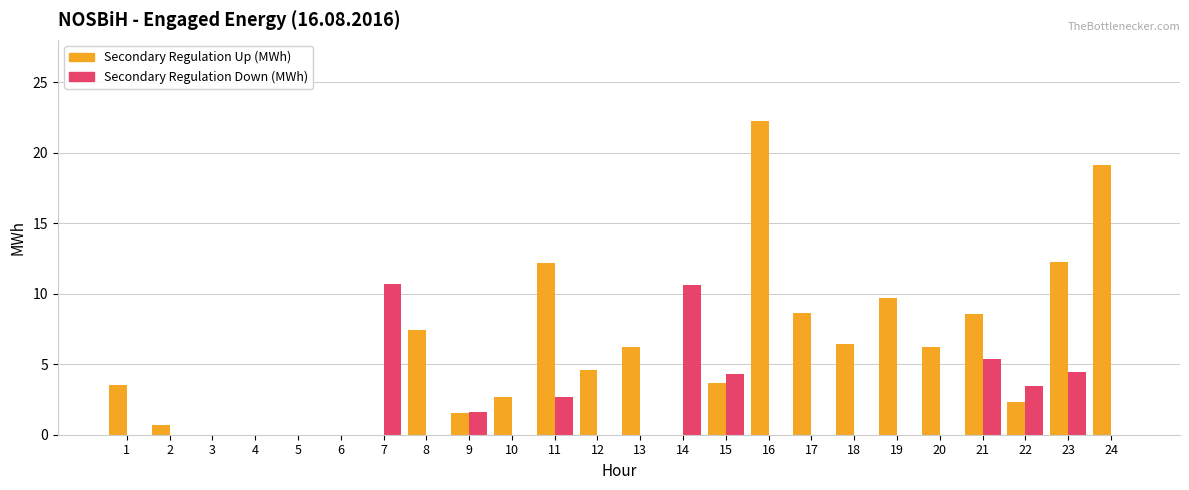

Is the value of Secondary Regulation Down (MWh) at 10 greater than the value of Secondary Regulation Up (MWh) at 16?

No